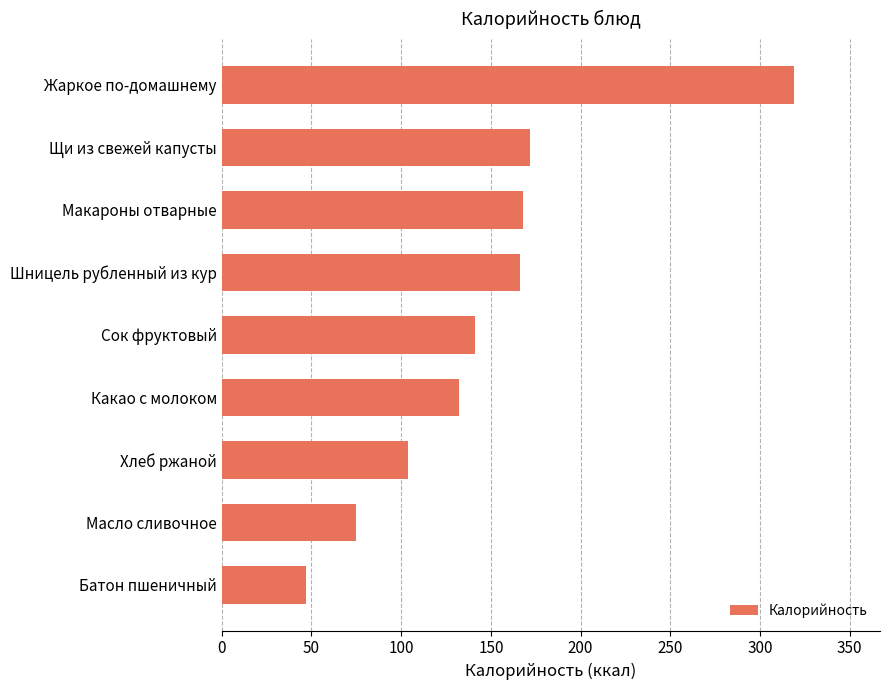

Which has a higher value, Хлеб ржаной or Шницель рубленный из кур?

Шницель рубленный из кур